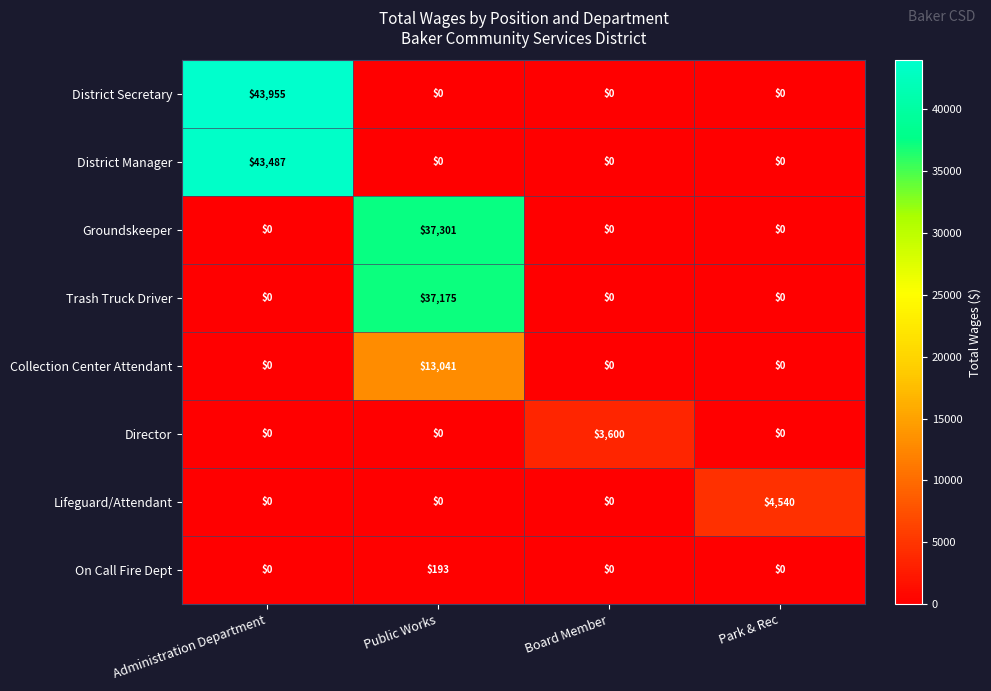

What value does the Groundskeeper series have at Public Works?

37301